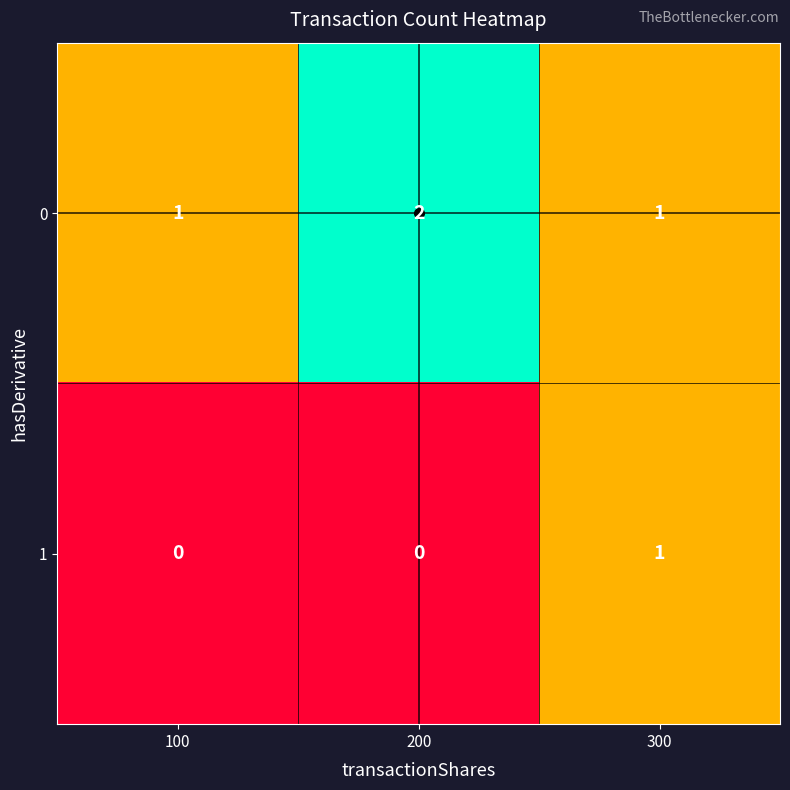

List the series in order of their peak value, lowest first.

1, 0